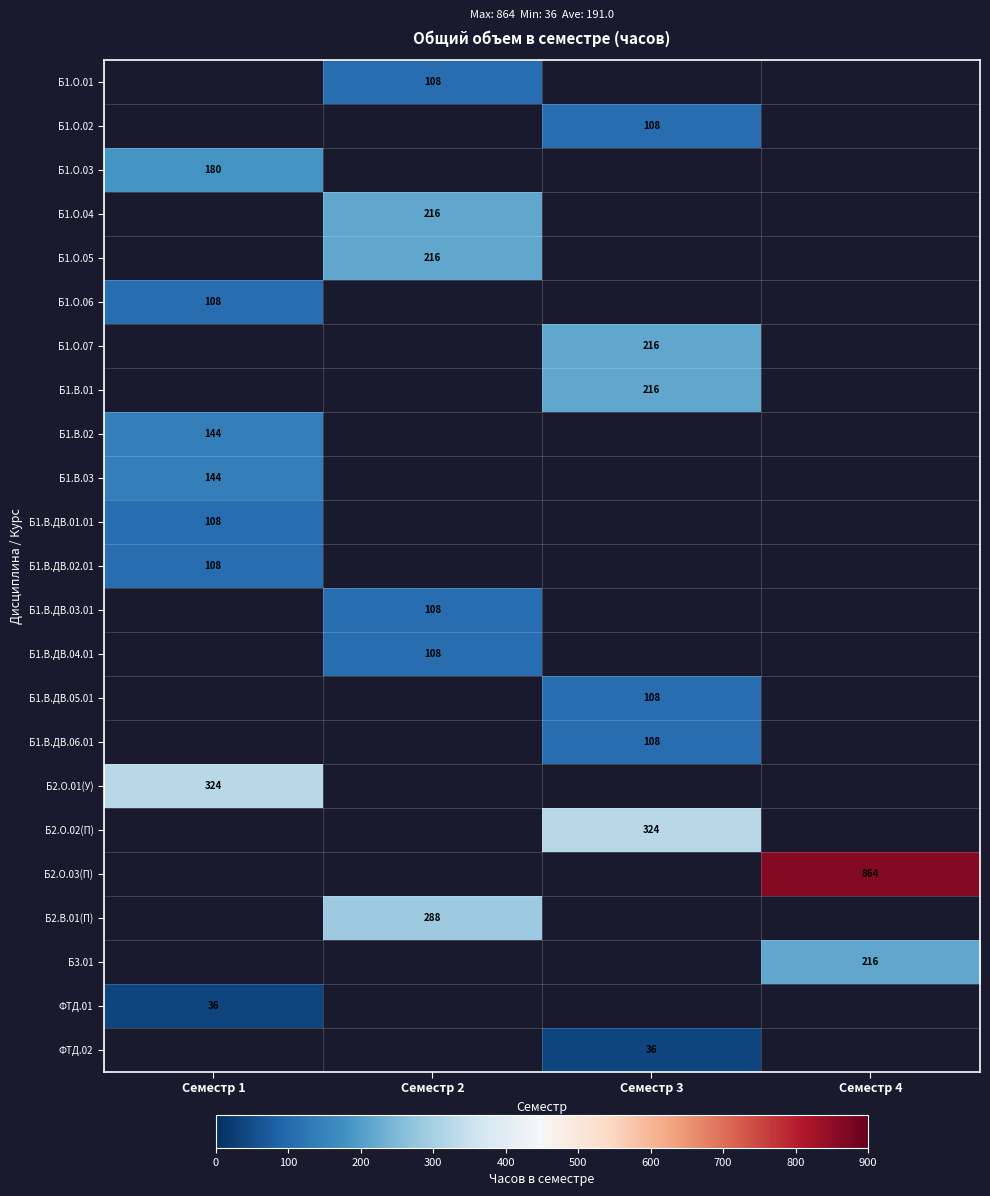

True or false: Б1.В.01 has a value of 216 at Семестр 3.

True